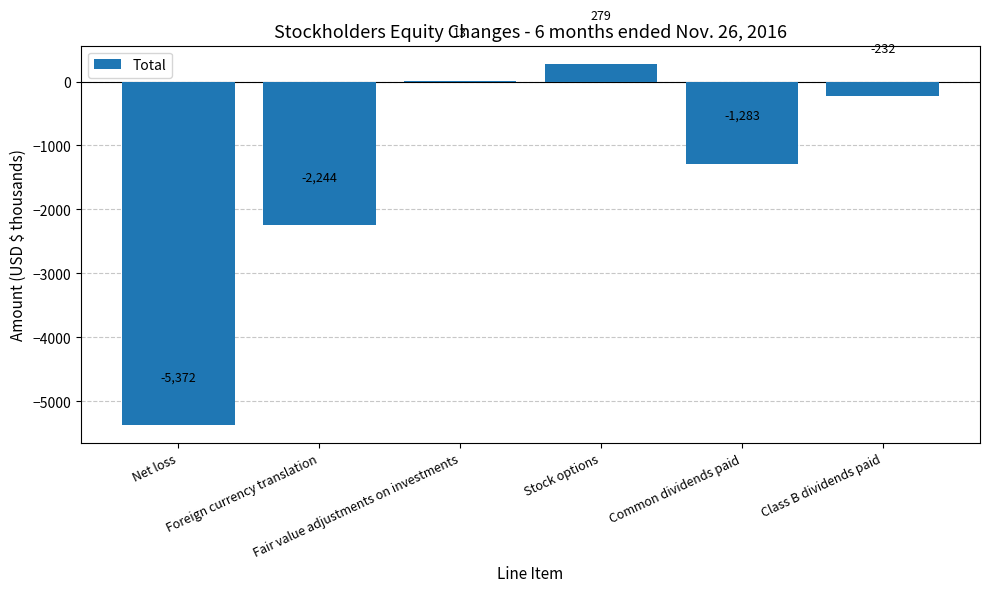

Count the number of data series in this chart.

1